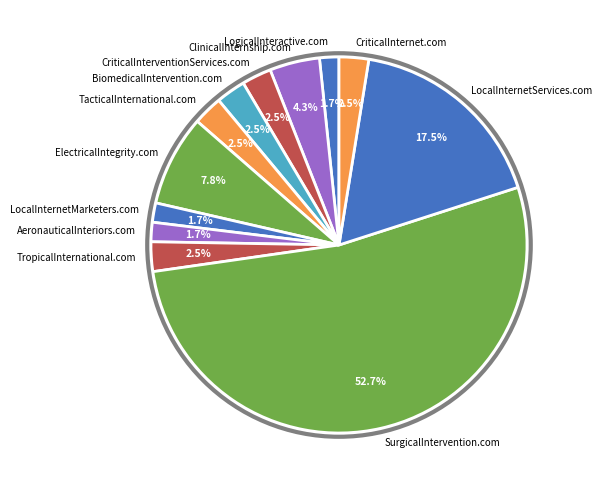

To the nearest percent, what is the difference between the largest and smallest slice percentages?

51%